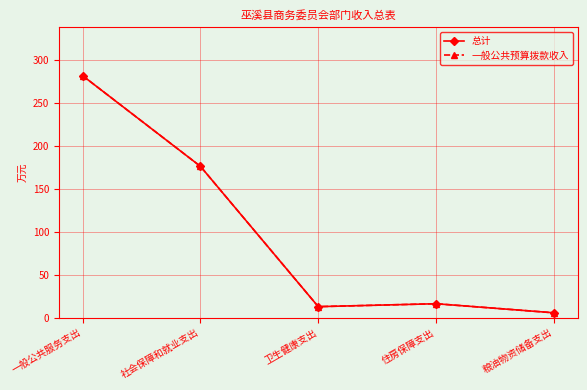

Does the chart have visible grid lines?

Yes